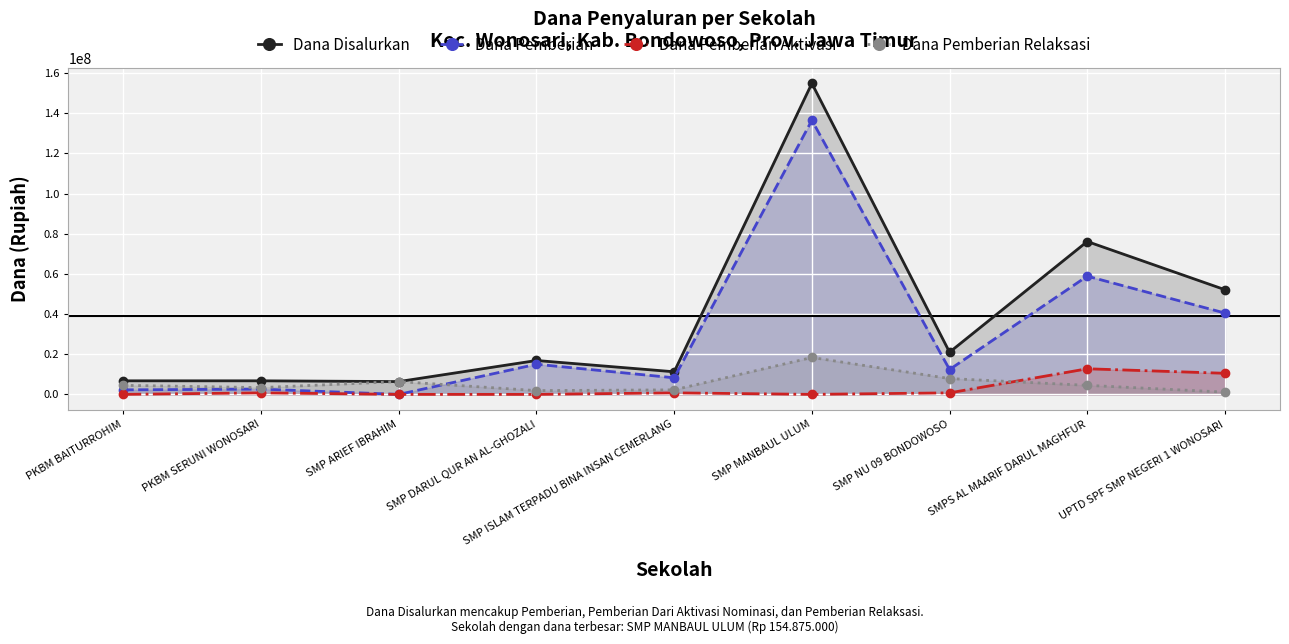

List the series in order of their peak value, highest first.

Dana Disalurkan, Dana Pemberian, Dana Pemberian Relaksasi, Dana Pemberian Aktivasi